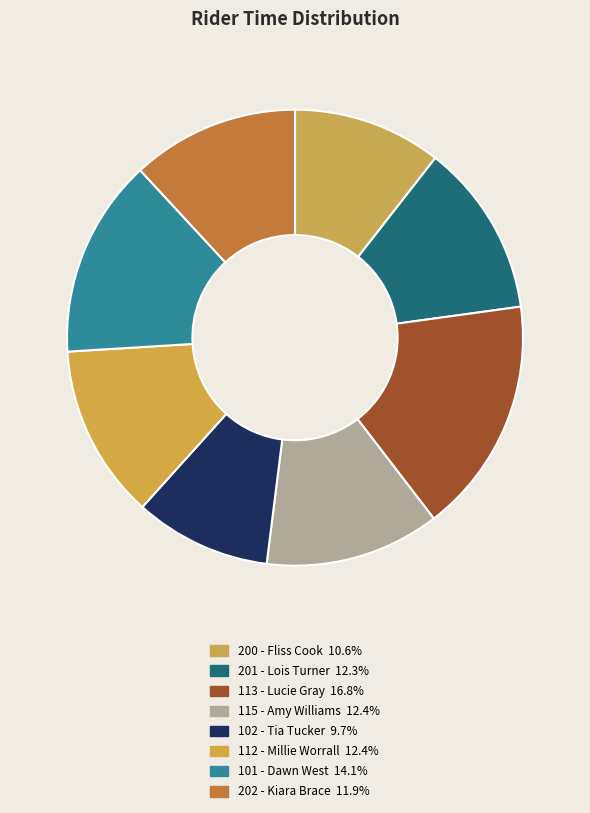

Between 113 - Lucie Gray and 101 - Dawn West, which is larger?

113 - Lucie Gray